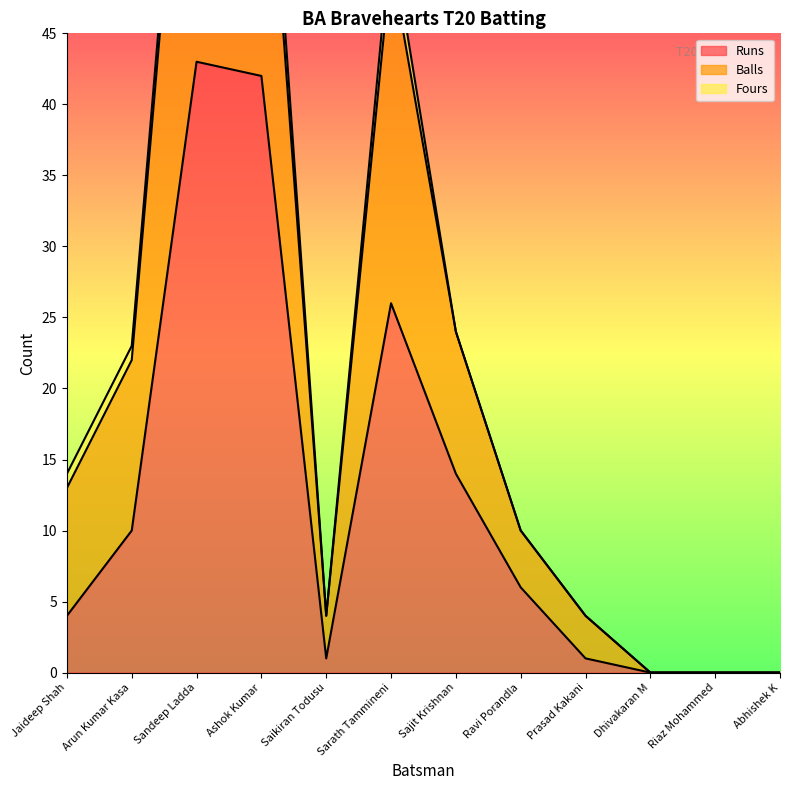

At which label is Balls closest to 38?

Sarath Tammineni